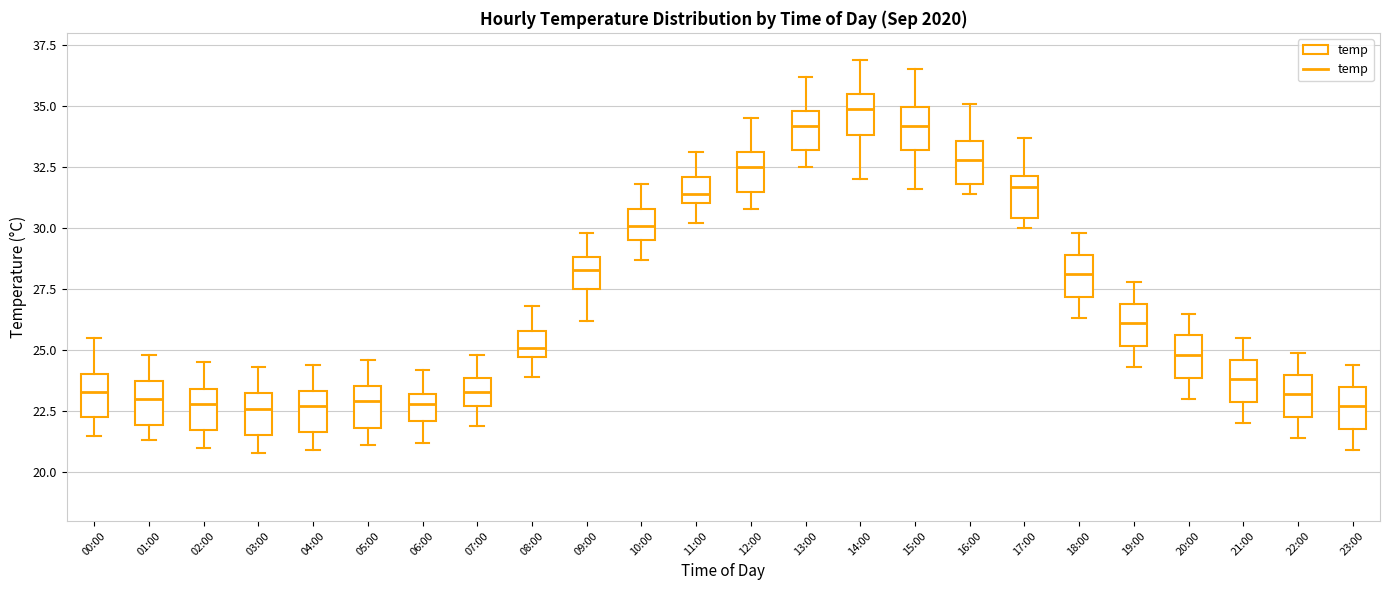

Reading left to right, transcribe this box plot: for each box, give where its median line is, the range the box spans, and where its two whiskers end, as read against the y-axis. The values are not printed on the chart, so give them approximately, as read against the axis.

00:00: median 23.5, box 22.5 to 24.0, whiskers 21.5 to 25.5
01:00: median 23.0, box 22.0 to 23.5, whiskers 21.5 to 25.0
02:00: median 23.0, box 21.5 to 23.5, whiskers 21.0 to 24.5
03:00: median 22.5, box 21.5 to 23.0, whiskers 21.0 to 24.5
04:00: median 22.5, box 21.5 to 23.5, whiskers 21.0 to 24.5
05:00: median 23.0, box 22.0 to 23.5, whiskers 21.0 to 24.5
06:00: median 23.0 (inside the box), box 22.0 to 23.0, whiskers 21.0 to 24.0
07:00: median 23.5, box 22.5 to 24.0, whiskers 22.0 to 25.0
08:00: median 25.0, box 24.5 to 26.0, whiskers 24.0 to 27.0
09:00: median 28.5, box 27.5 to 29.0, whiskers 26.0 to 30.0
10:00: median 30.0, box 29.5 to 31.0, whiskers 28.5 to 32.0
11:00: median 31.5, box 31.0 to 32.0, whiskers 30.0 to 33.0
12:00: median 32.5, box 31.5 to 33.0, whiskers 31.0 to 34.5
13:00: median 34.0, box 33.0 to 35.0, whiskers 32.5 to 36.0
14:00: median 35.0, box 34.0 to 35.5, whiskers 32.0 to 37.0
15:00: median 34.0, box 33.0 to 35.0, whiskers 31.5 to 36.5
16:00: median 33.0, box 32.0 to 33.5, whiskers 31.5 to 35.0
17:00: median 31.5, box 30.5 to 32.0, whiskers 30.0 to 33.5
18:00: median 28.0, box 27.0 to 29.0, whiskers 26.5 to 30.0
19:00: median 26.0, box 25.0 to 27.0, whiskers 24.5 to 28.0
20:00: median 25.0, box 24.0 to 25.5, whiskers 23.0 to 26.5
21:00: median 24.0, box 23.0 to 24.5, whiskers 22.0 to 25.5
22:00: median 23.0, box 22.5 to 24.0, whiskers 21.5 to 25.0
23:00: median 22.5, box 22.0 to 23.5, whiskers 21.0 to 24.5